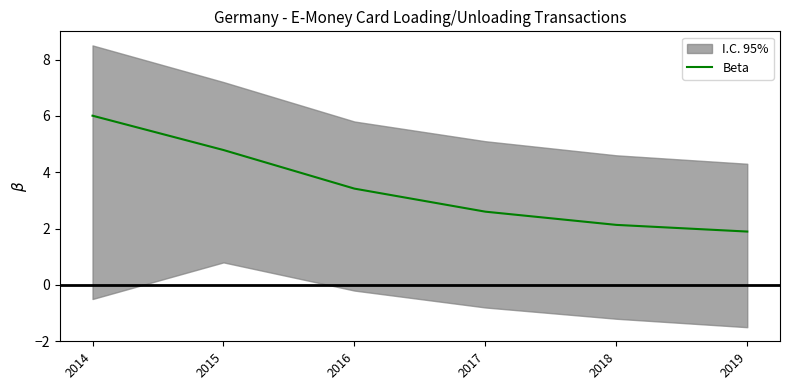

Is it true that the value at 2016 is 3.4?

True